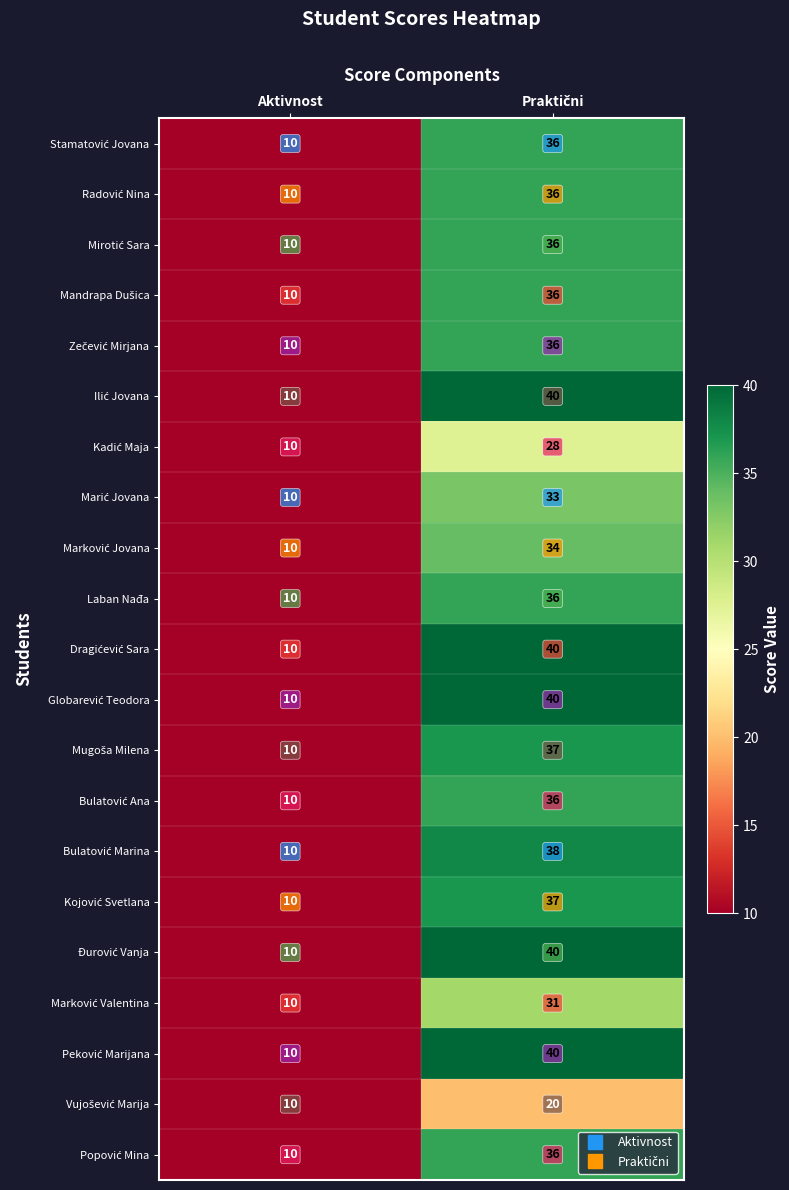

Which label corresponds to the smallest value in the chart?

Aktivnost